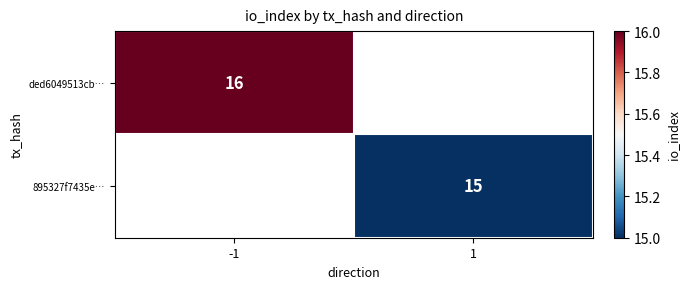

What is the minimum value shown in the chart?

15.0